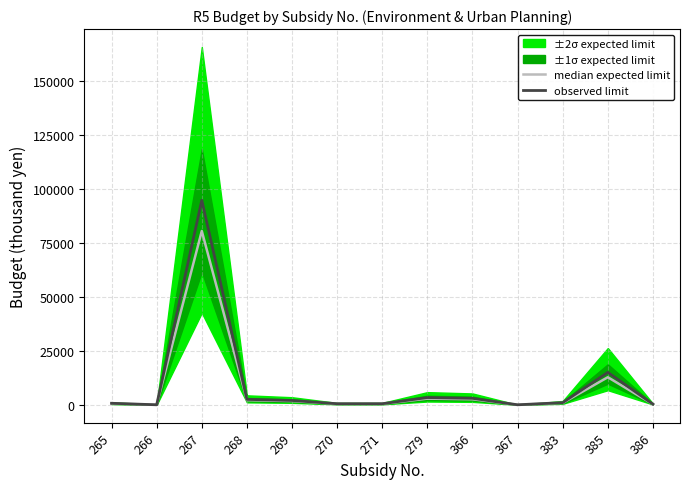

Which has a higher value, 279 or 265?

279